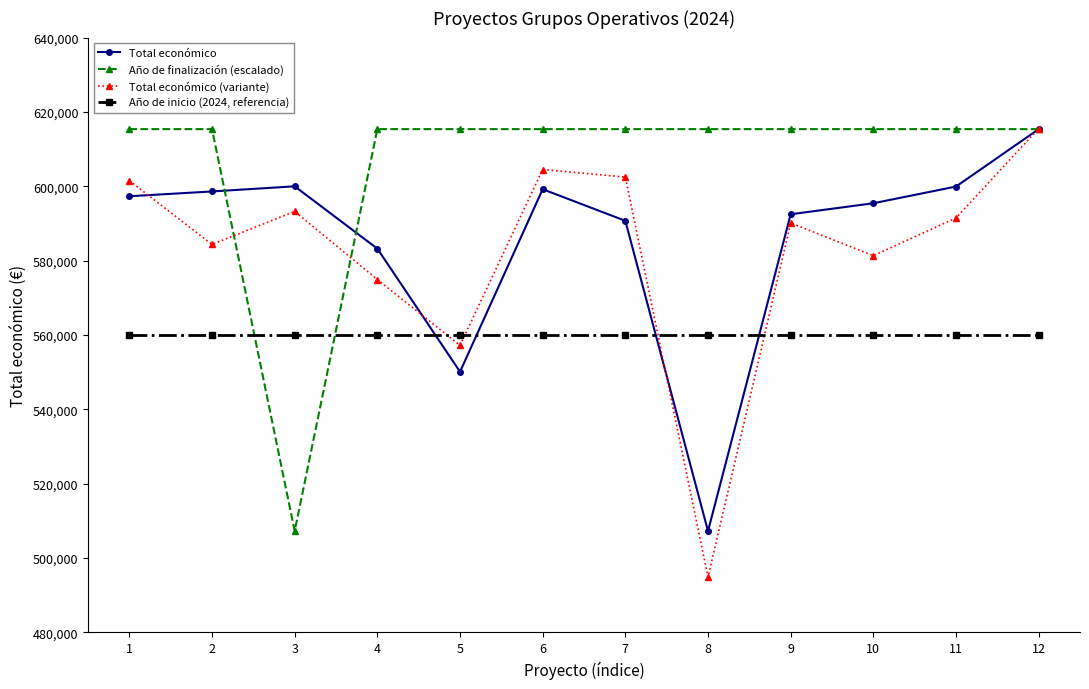

What is the difference between the maximum and second lowest values in the Total económico (variante) series?

58330.5